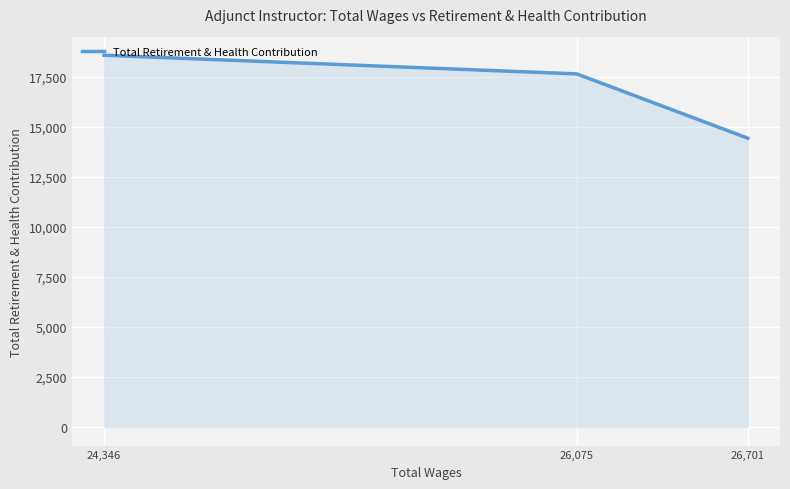

Does the chart display data point markers on the line(s)?

No